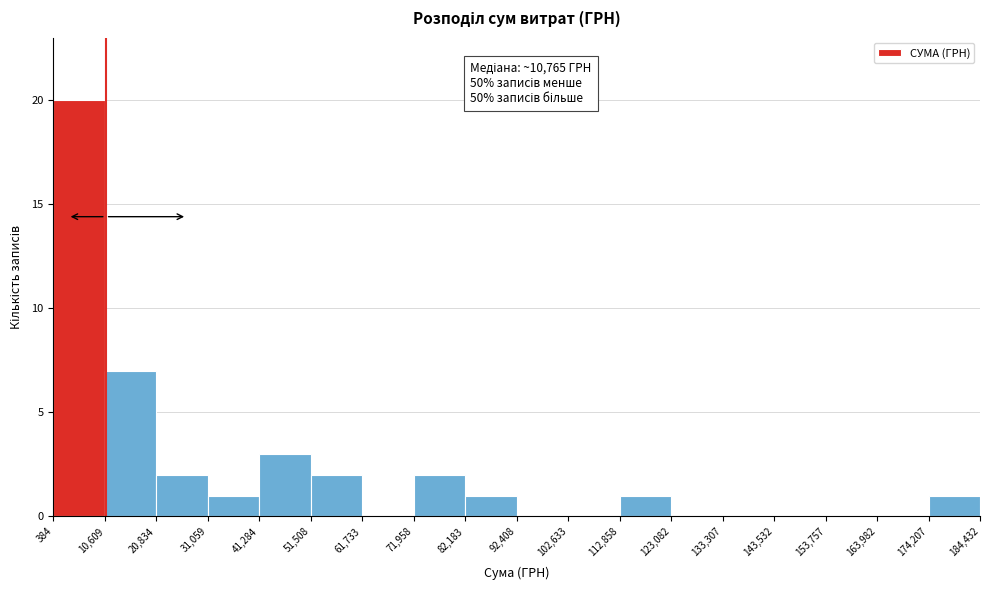

Over which range of the x-axis is the bar tallest?

384 to 10,609